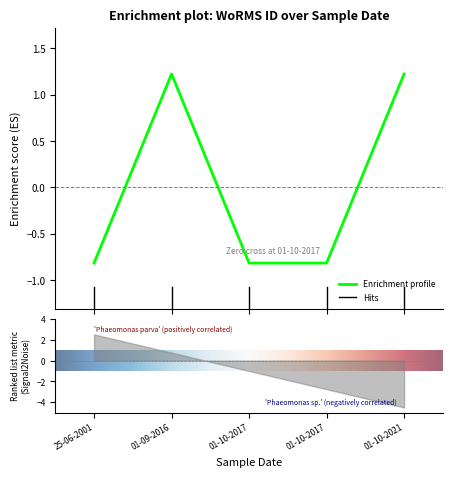

What is the sum of the values at 01-10-2021 and 01-09-2016?

2.4